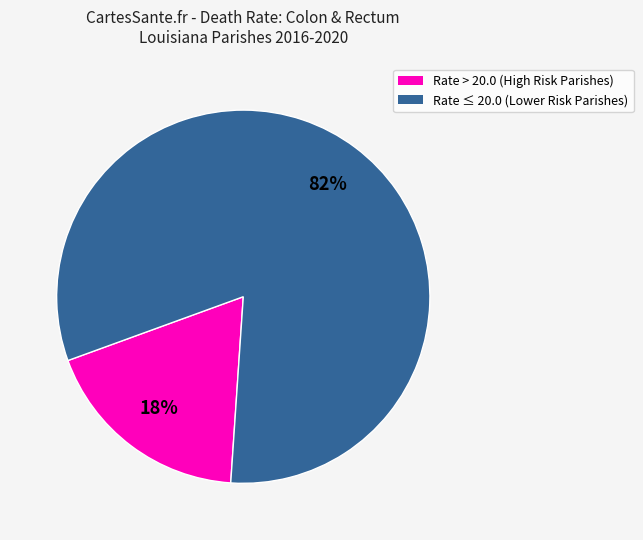

To the nearest percent, what is the average slice percentage?

50%